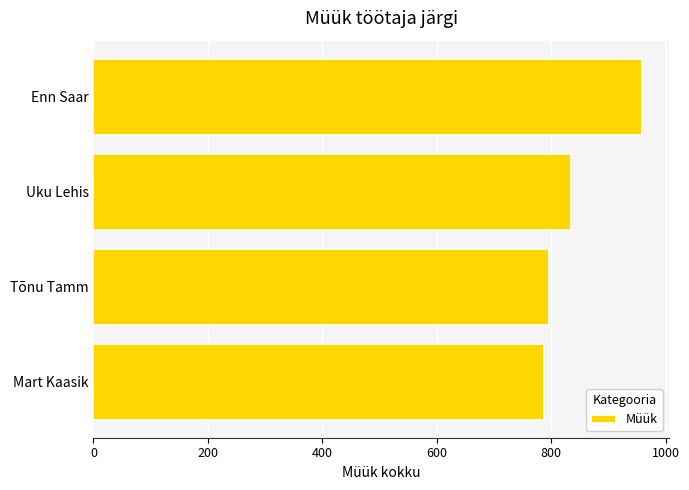

What is the greatest value displayed?

958